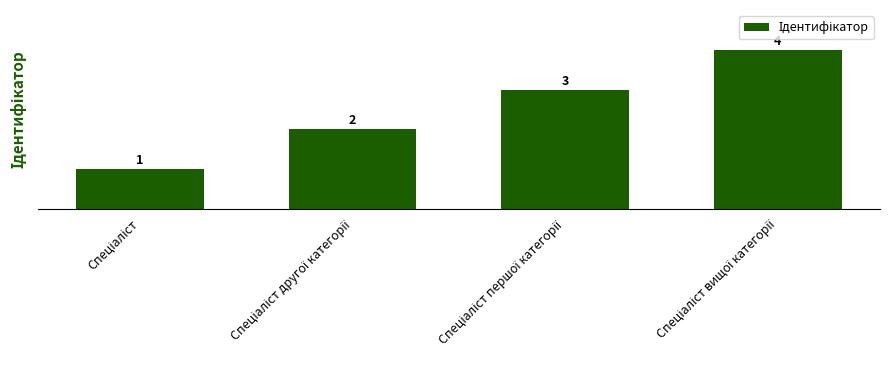

What is the difference between the maximum and minimum values?

3